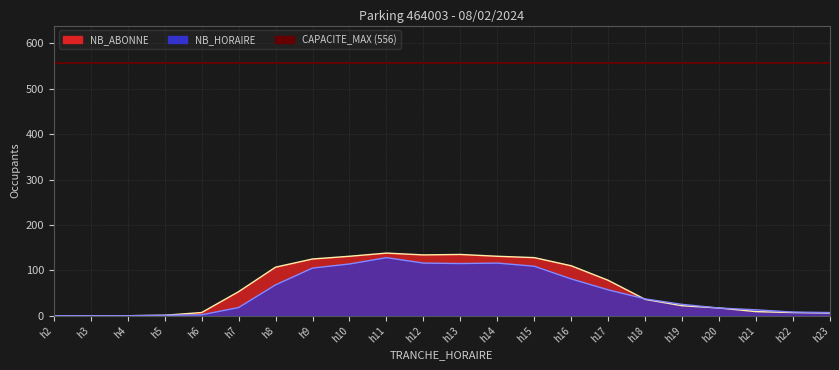

How many intersections are there between NB_HORAIRE and NB_ABONNE?

1